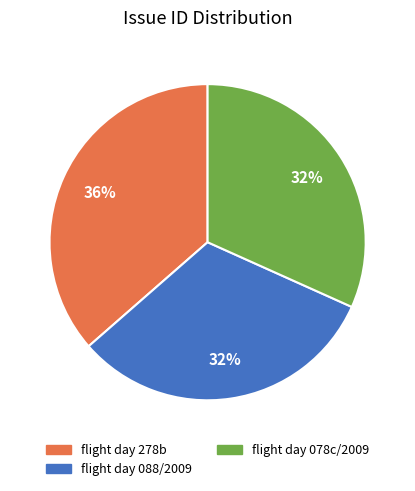

To the nearest percent, what portion does flight day 088/2009 represent?

32%